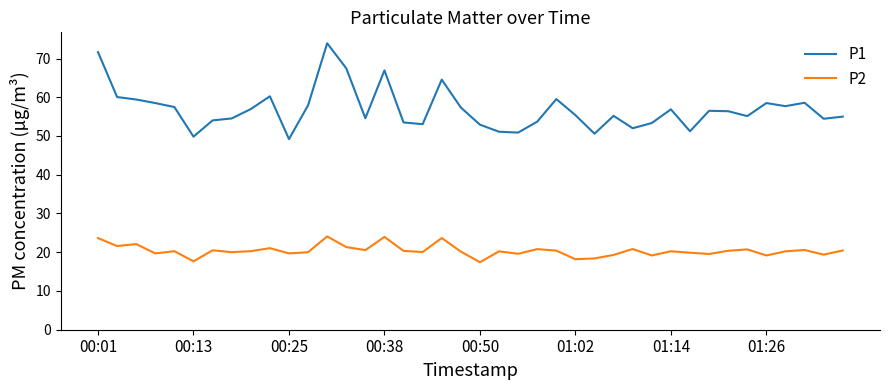

Count the number of categories in the chart.

40